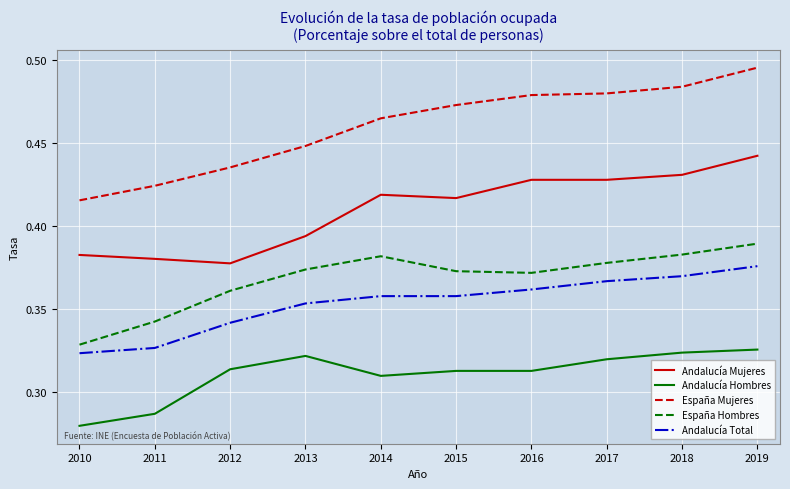

What is the spread (max minus min) of values at 2018?

0.2